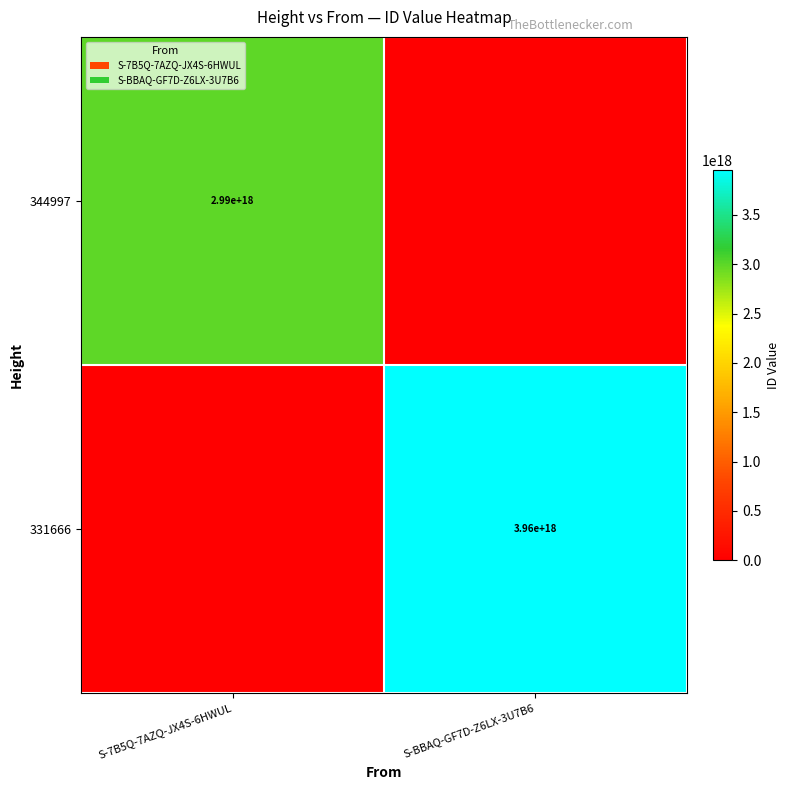

The value of 344997 at S-7B5Q-7AZQ-JX4S-6HWUL is 2990000000000000000. True or false?

True